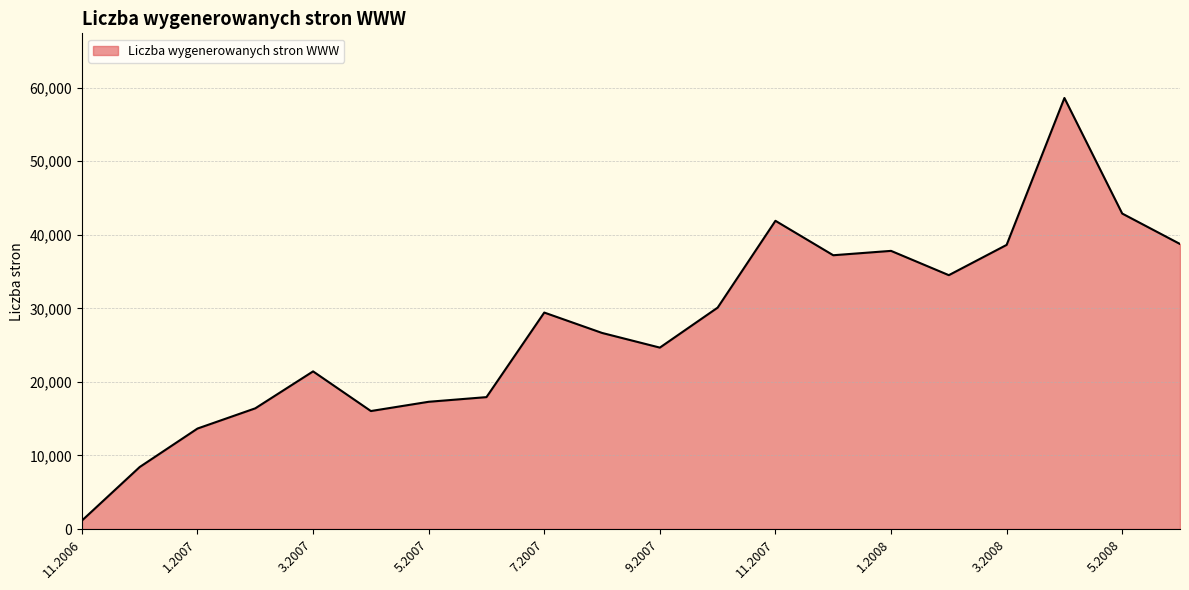

What is the maximum value shown in the chart?

58600